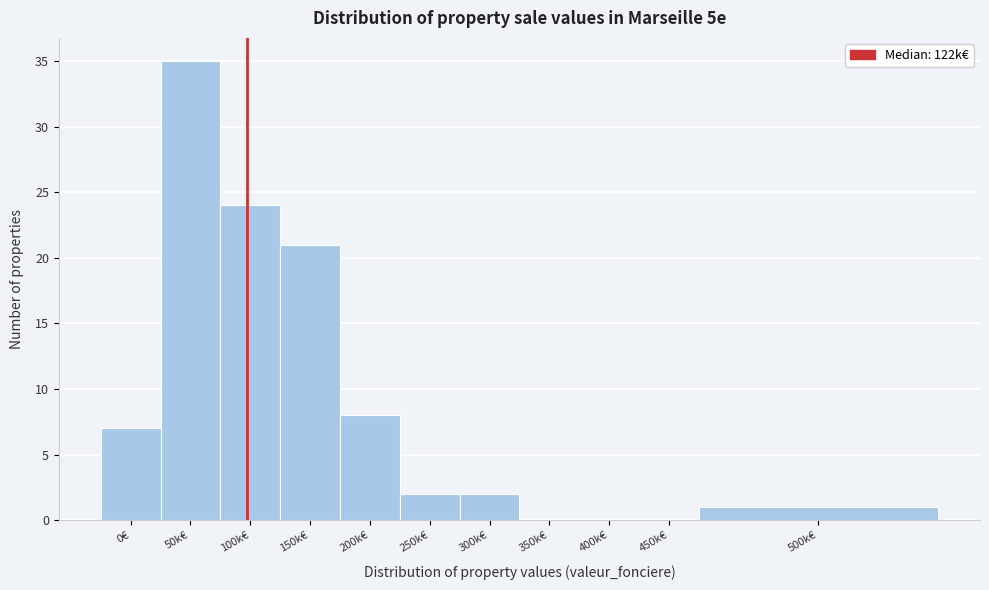

Reading left to right, what are all the values shown in this chart?

0€=7	50k€=35	100k€=24	150k€=21	200k€=8	250k€=2	300k€=2	350k€=0	400k€=0	450k€=0	500k€=1